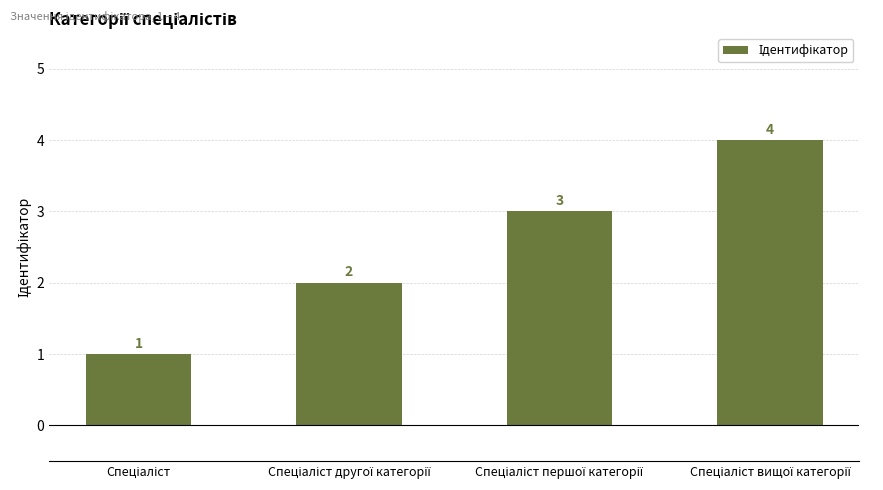

What is the greatest value displayed?

4